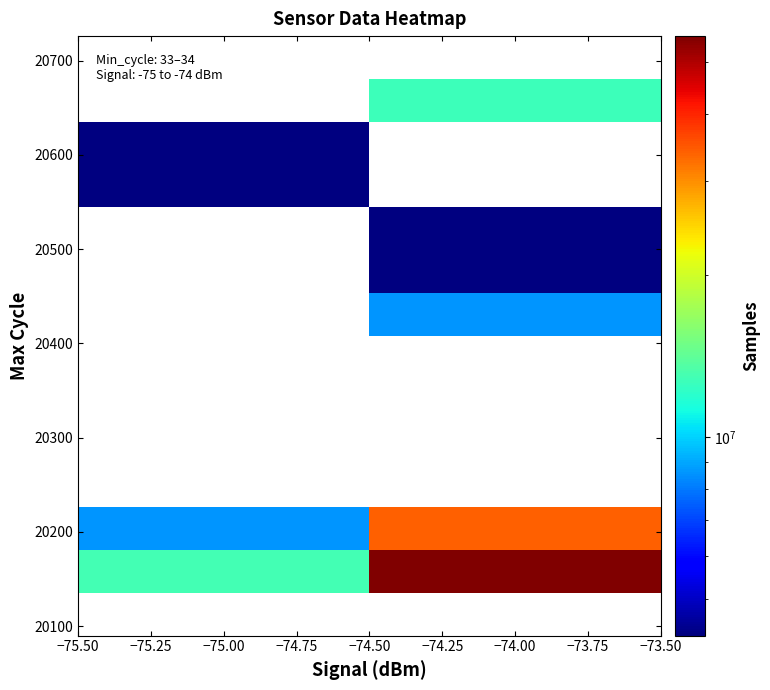

Which category has the lowest value across all series?

−75.00